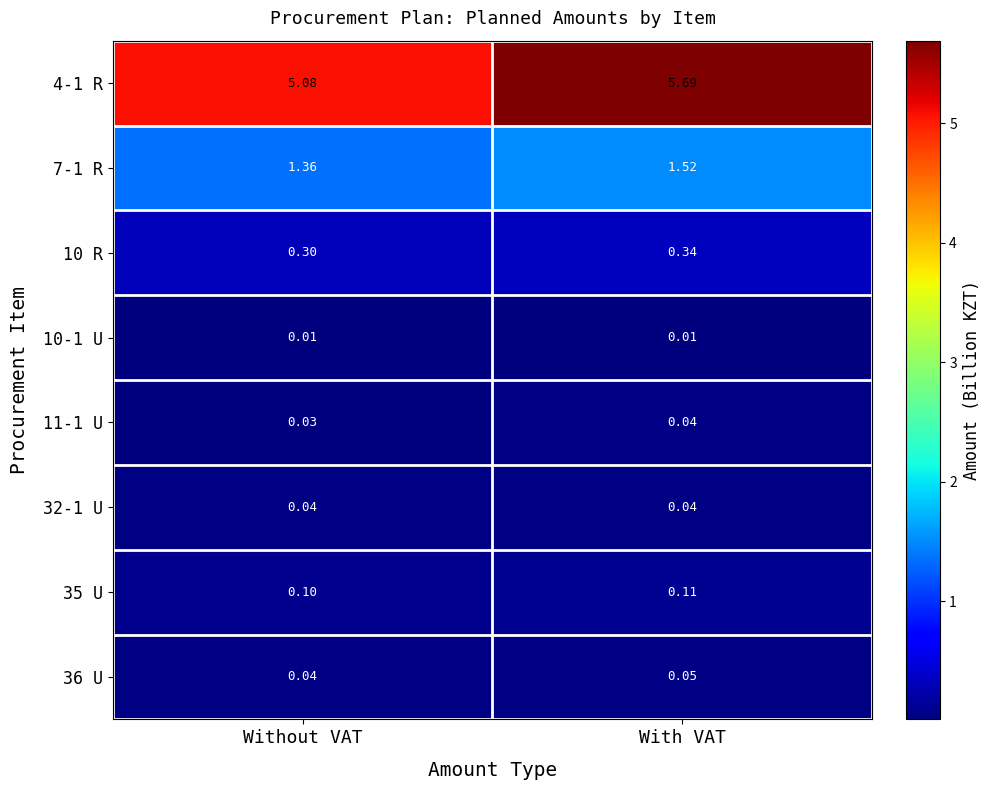

What is the spread (max minus min) of values at Without VAT?

5.1